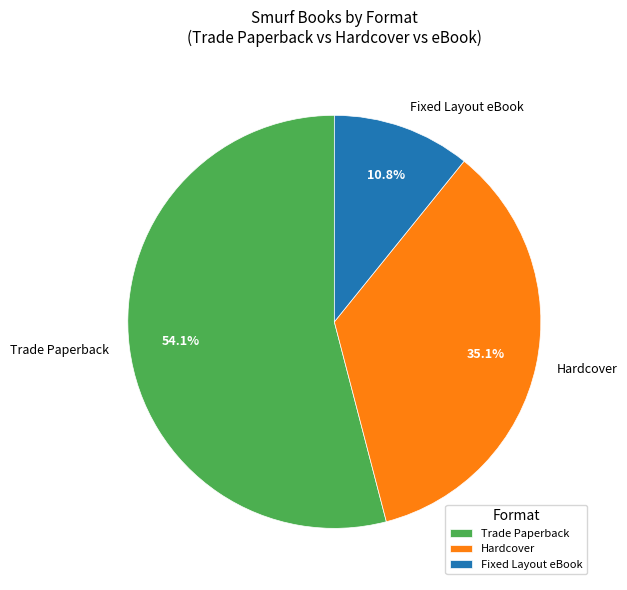

Is there any slice that represents more than half of the pie?

Yes